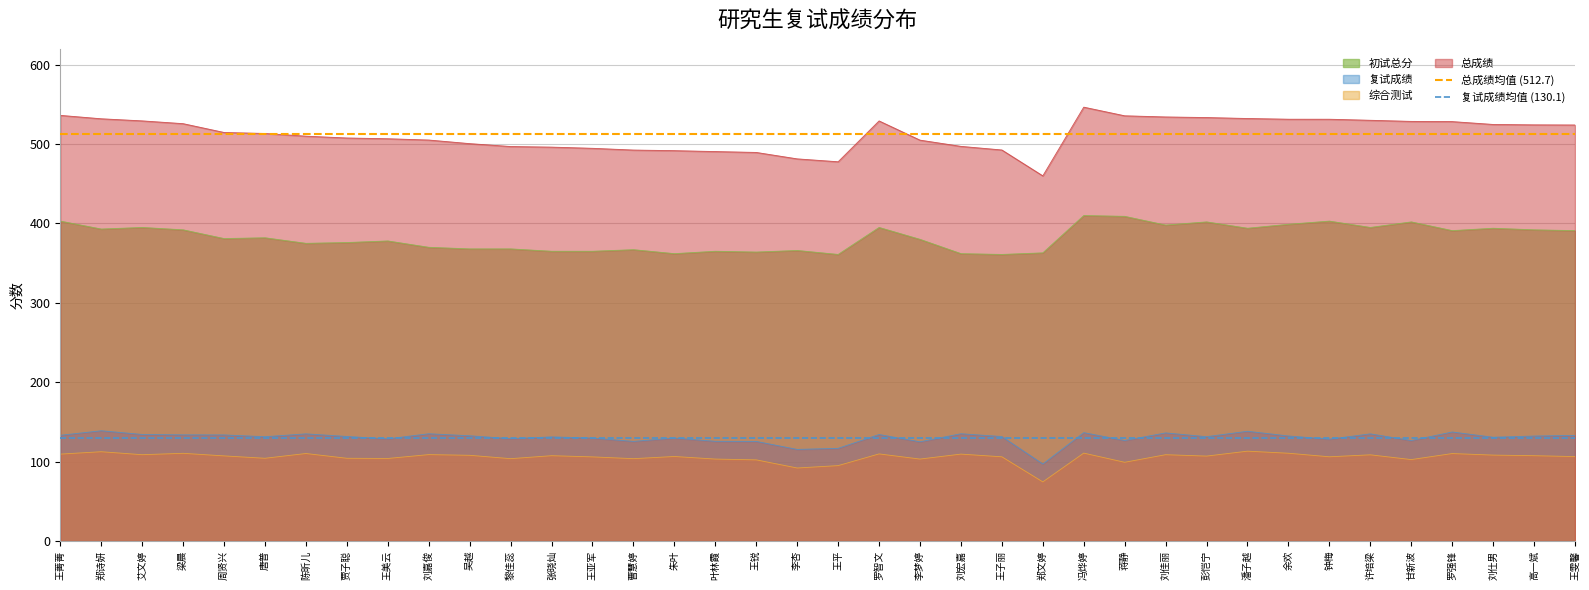

At which label does 总成绩均值 (512.7) reach its peak?

王菁菁